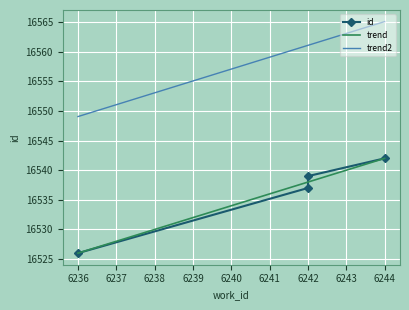

How many categories are shown in the chart?

4